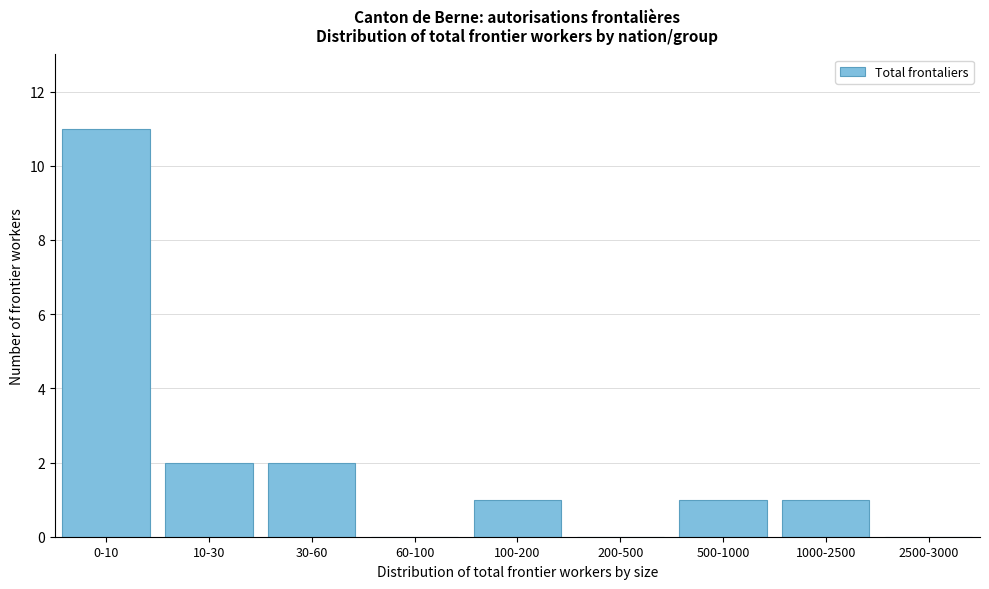

Reading left to right, transcribe all the data shown in this chart.

0-10=11	10-30=2	30-60=2	60-100=0	100-200=1	200-500=0	500-1000=1	1000-2500=1	2500-3000=0